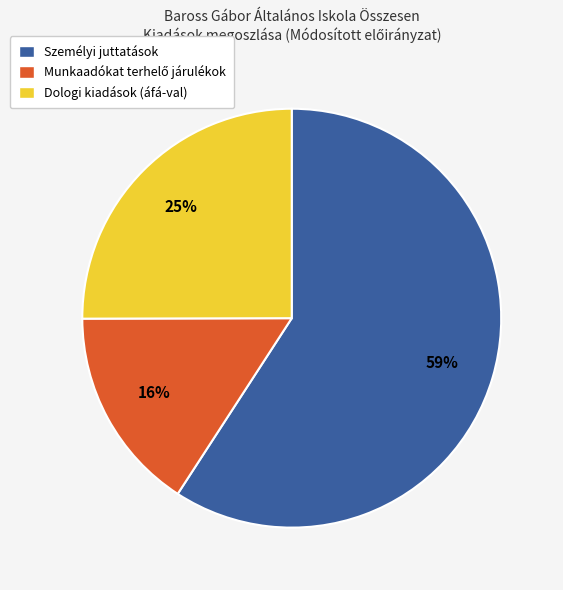

True or false: Dologi kiadások (áfá-val) accounts for 25% of the total.

True